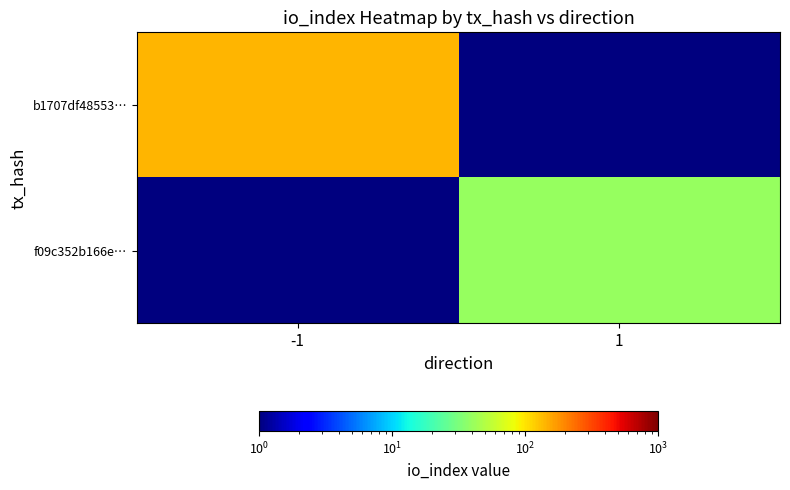

Which series has the largest range (max minus min)?

b1707df48553…